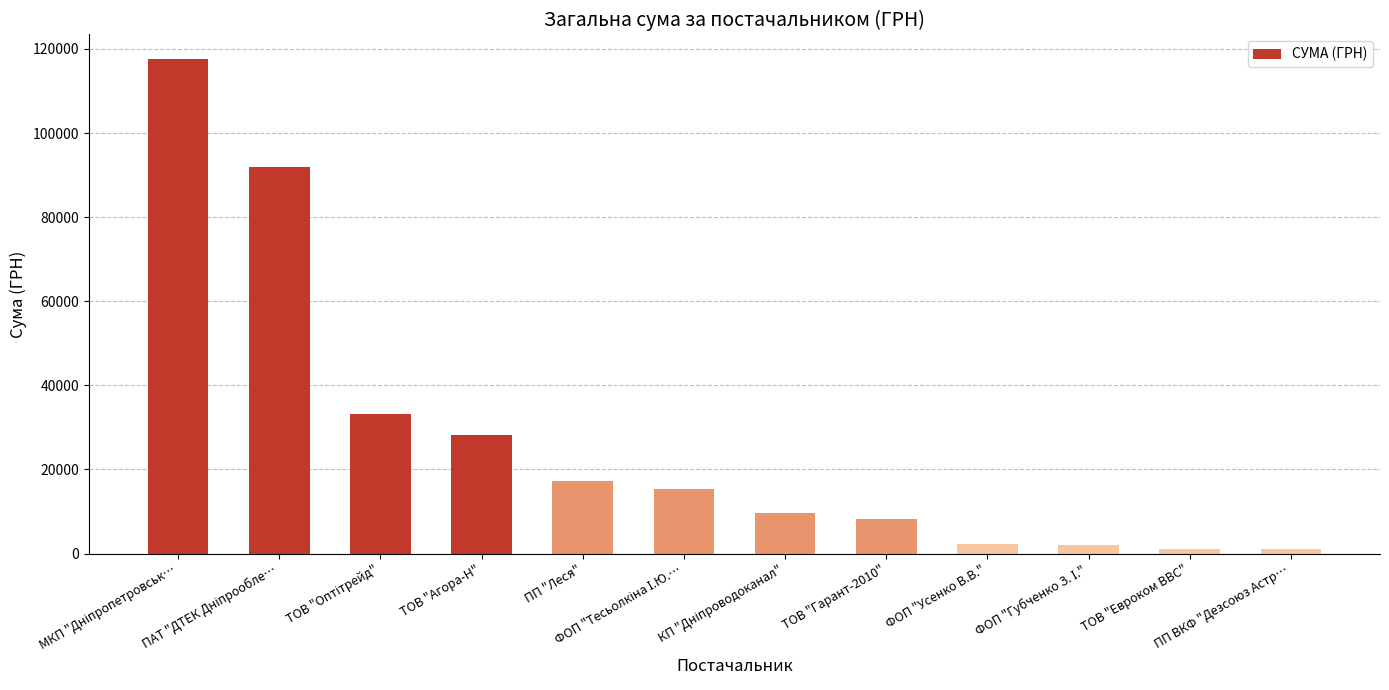

How many bars are there in total?

12